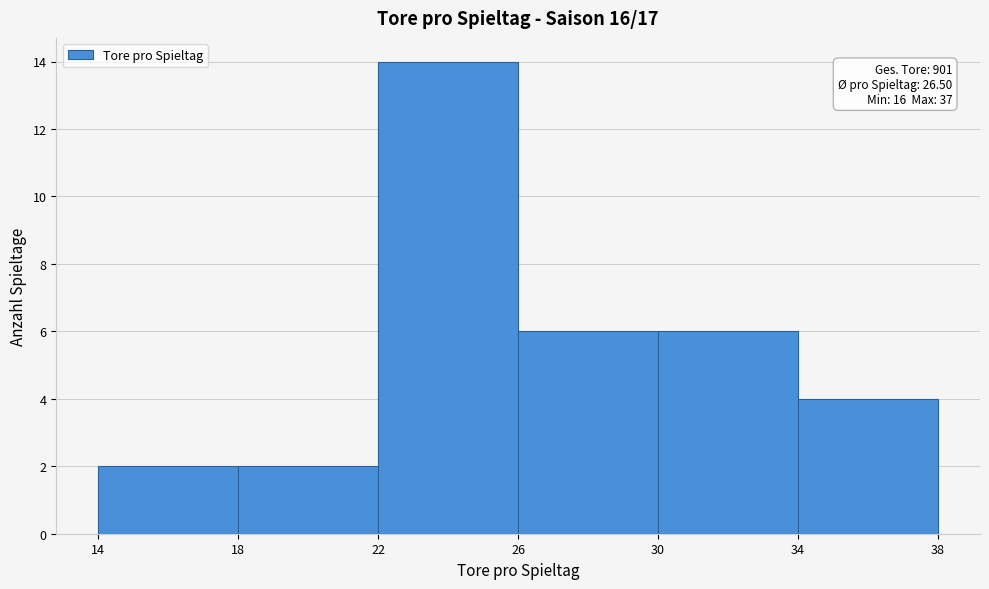

Which range on the x-axis has the tallest bar?

22 to 26